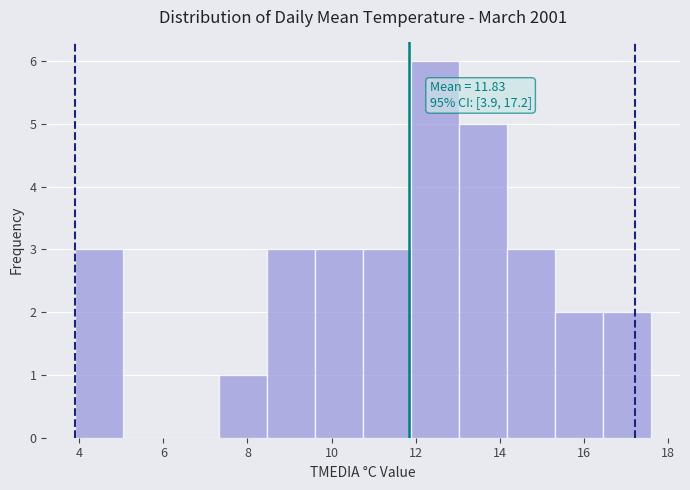

Which range on the x-axis has the tallest bar?

11.8 to 13.0